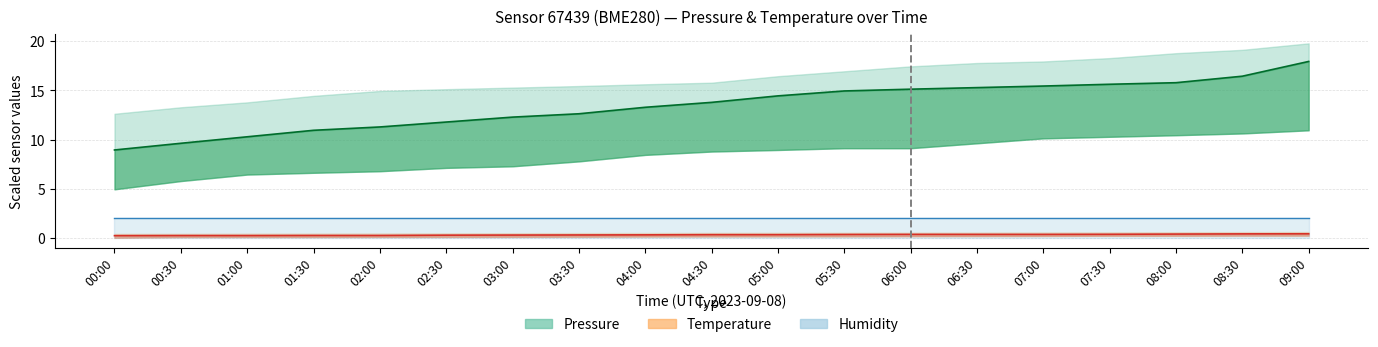

Rank the series by their maximum value, from lowest to highest.

Temperature mid, Humidity line, Pressure mid